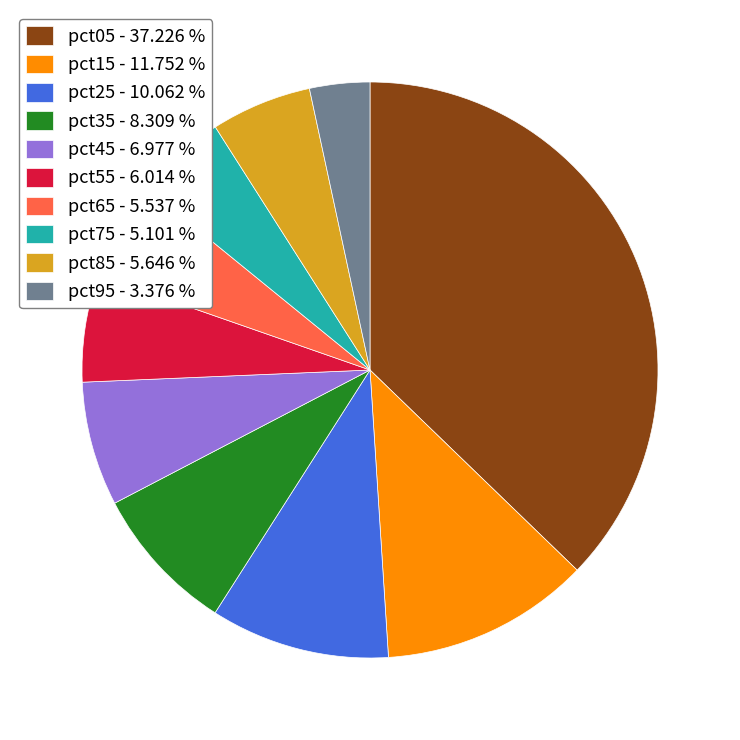

Between pct95 - 3.376 % and pct55 - 6.014 %, which is larger?

pct55 - 6.014 %